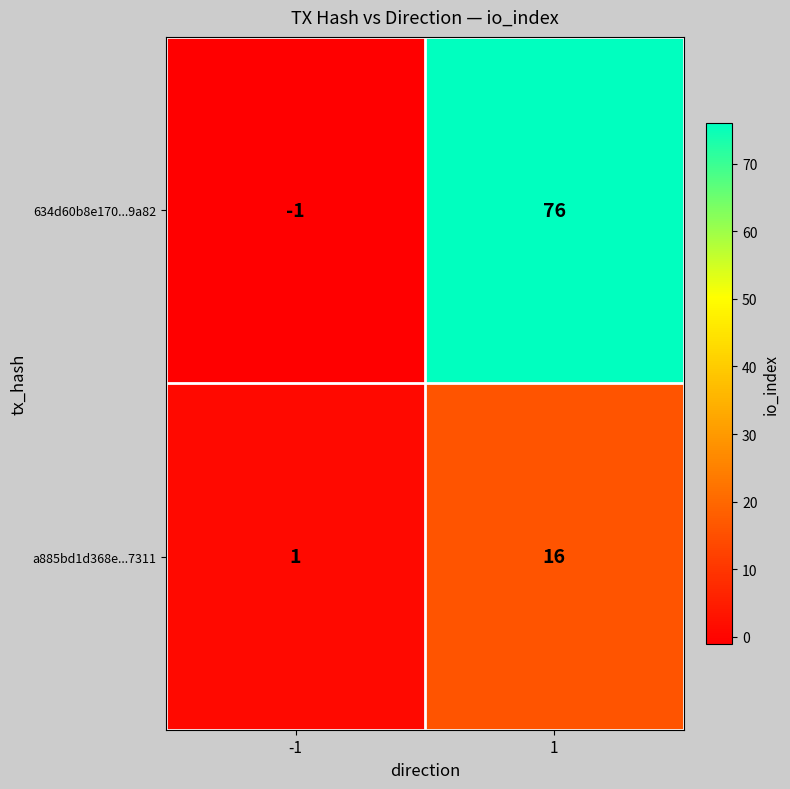

Reading left to right, what are all the values shown in this chart?

634d60b8e170...9a82: -1	76
a885bd1d368e...7311: 1	16